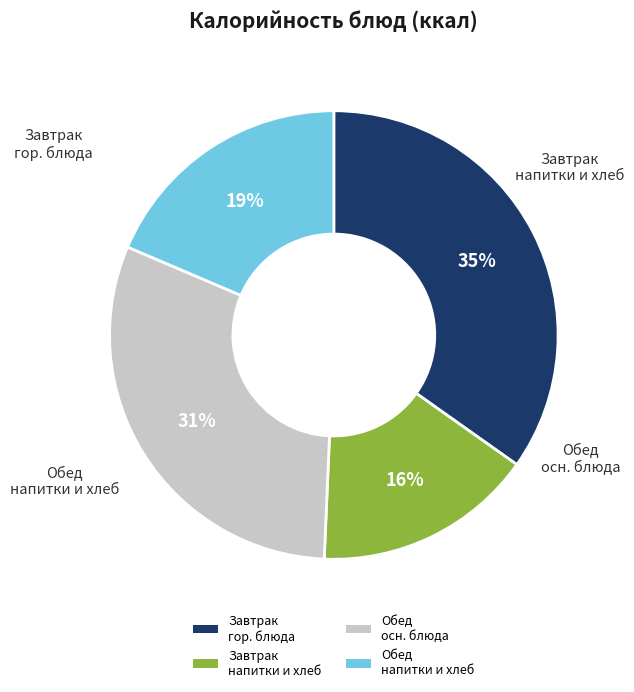

To the nearest percent, what percentage of the pie is Обед осн. блюда?

31%